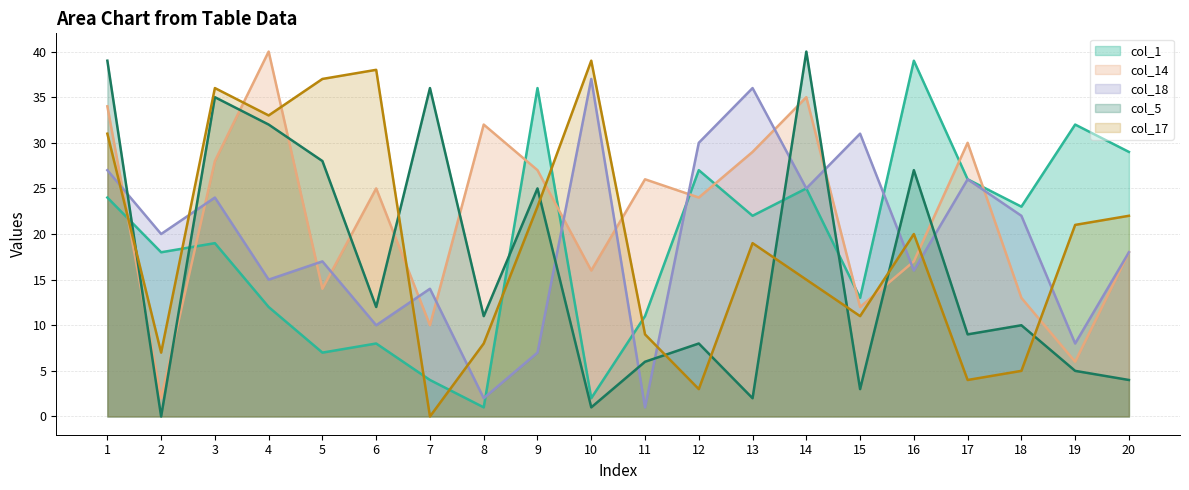

How many interior local peaks does the col_1 series have?

7